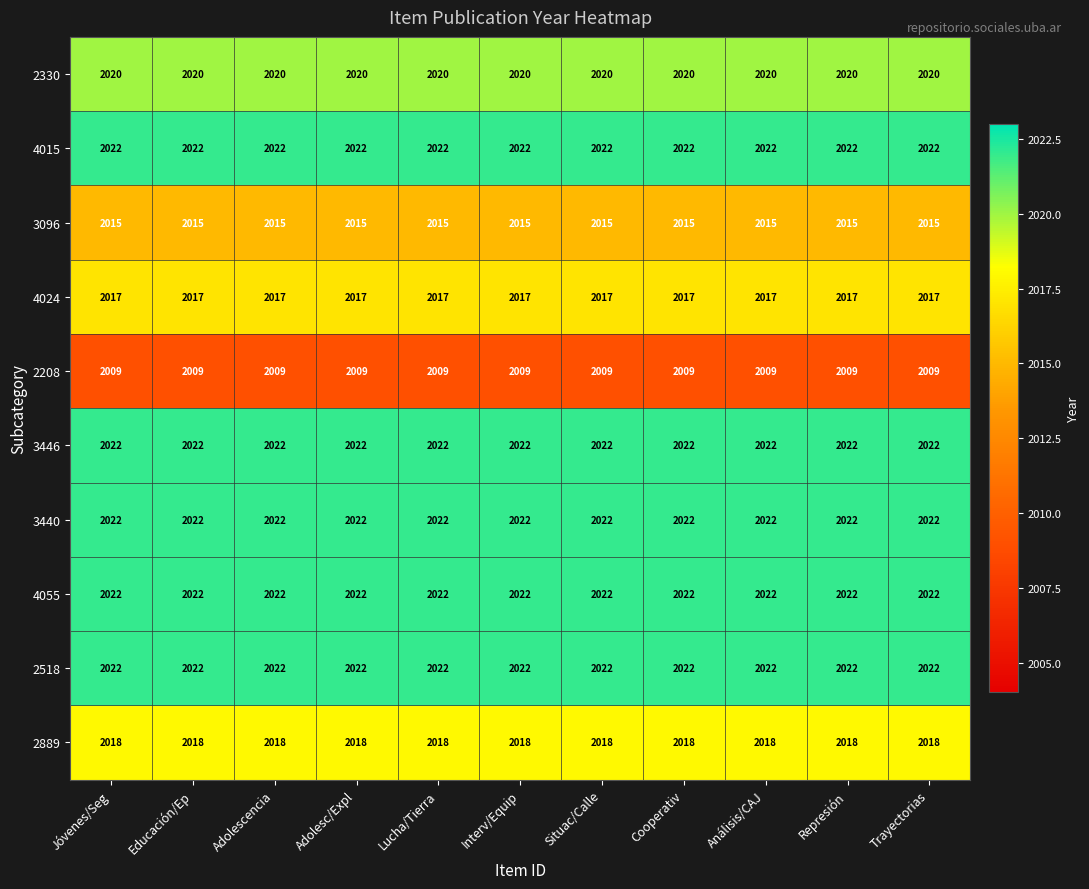

What is the total value across all series at Interv/Equip?

20189